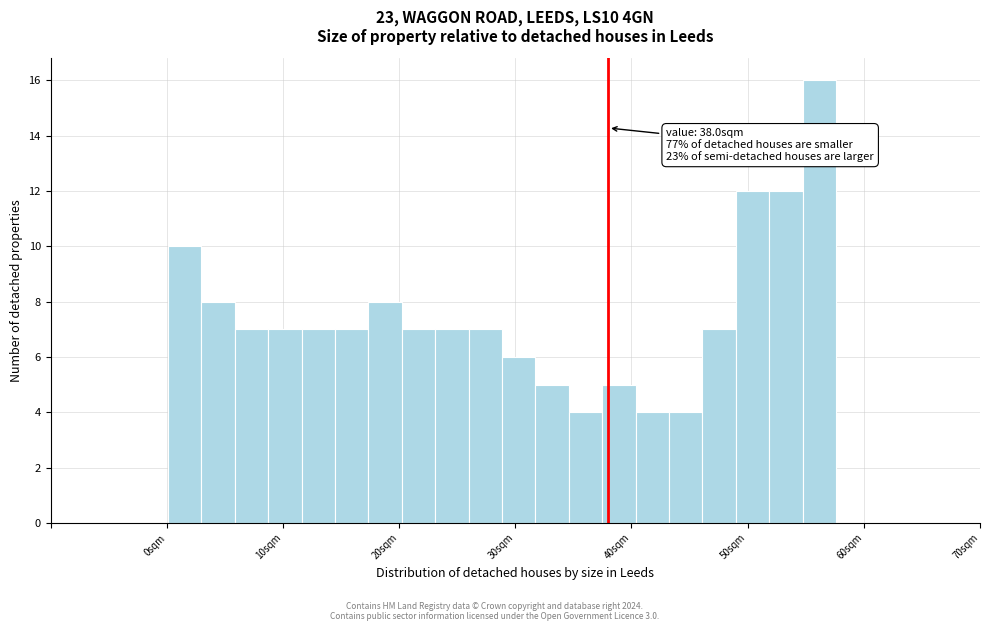

Around what value on the x-axis is the tallest bar? Give the approximate position of its centre, as read against the axis.

56